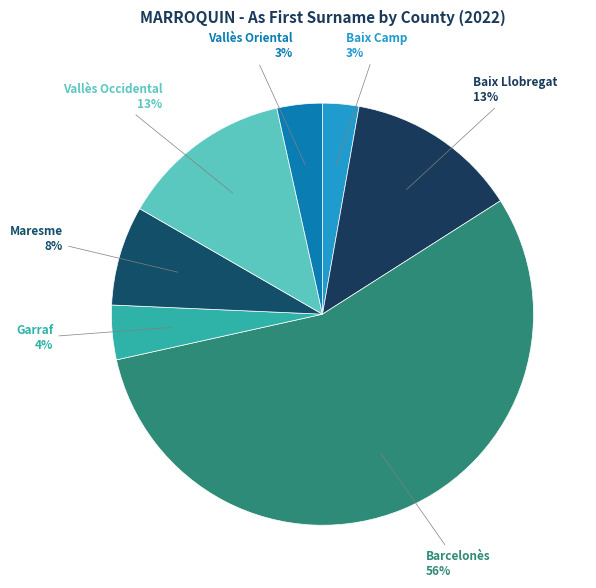

Count the number of slices in the pie.

7